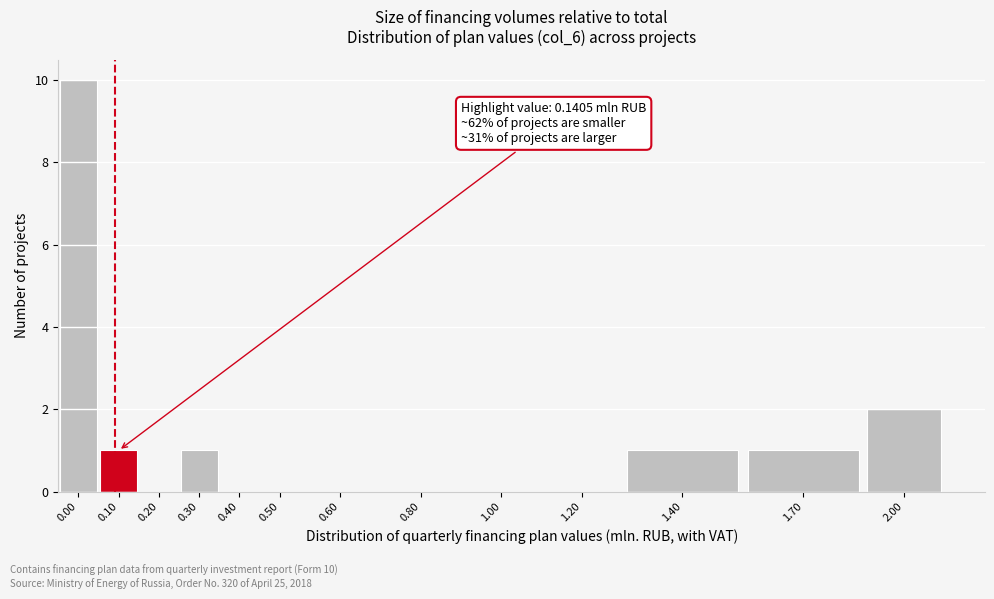

Reading left to right, list all the values displayed in this chart.

0.00=10	0.10=1	0.20=0	0.30=1	0.40=0	0.50=0	0.60=0	0.80=0	1.00=0	1.20=0	1.40=1	1.70=1	2.00=2